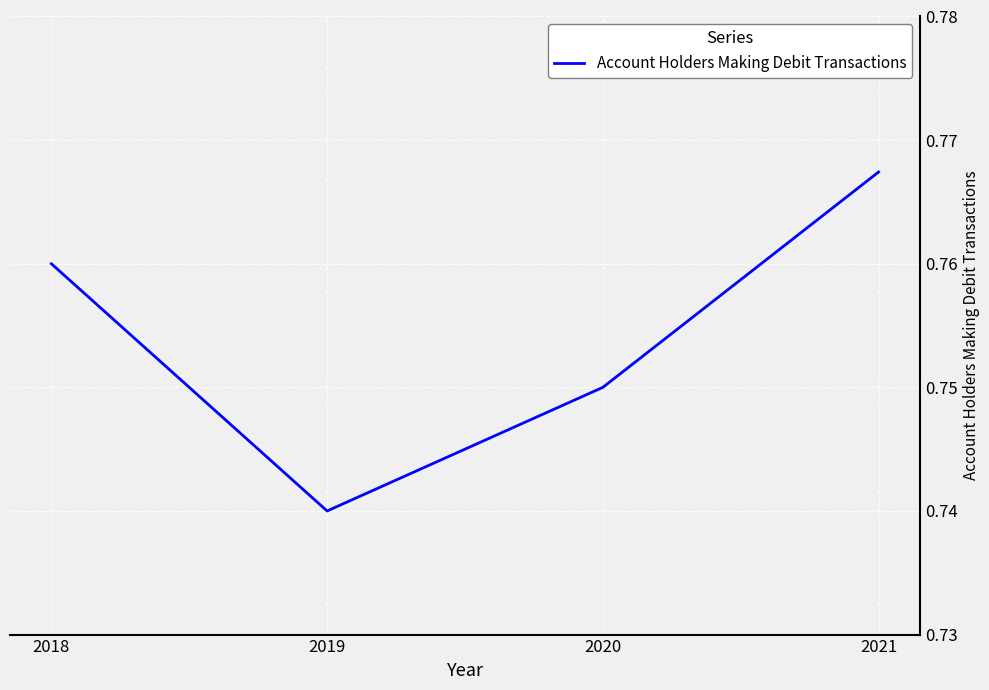

List the labels in order of value, smallest first.

2019, 2020, 2018, 2021